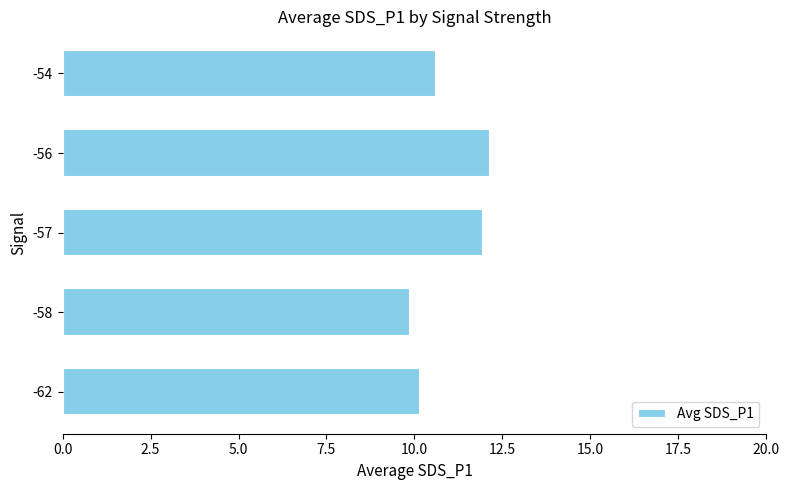

What is the difference between the maximum and minimum values?

2.3